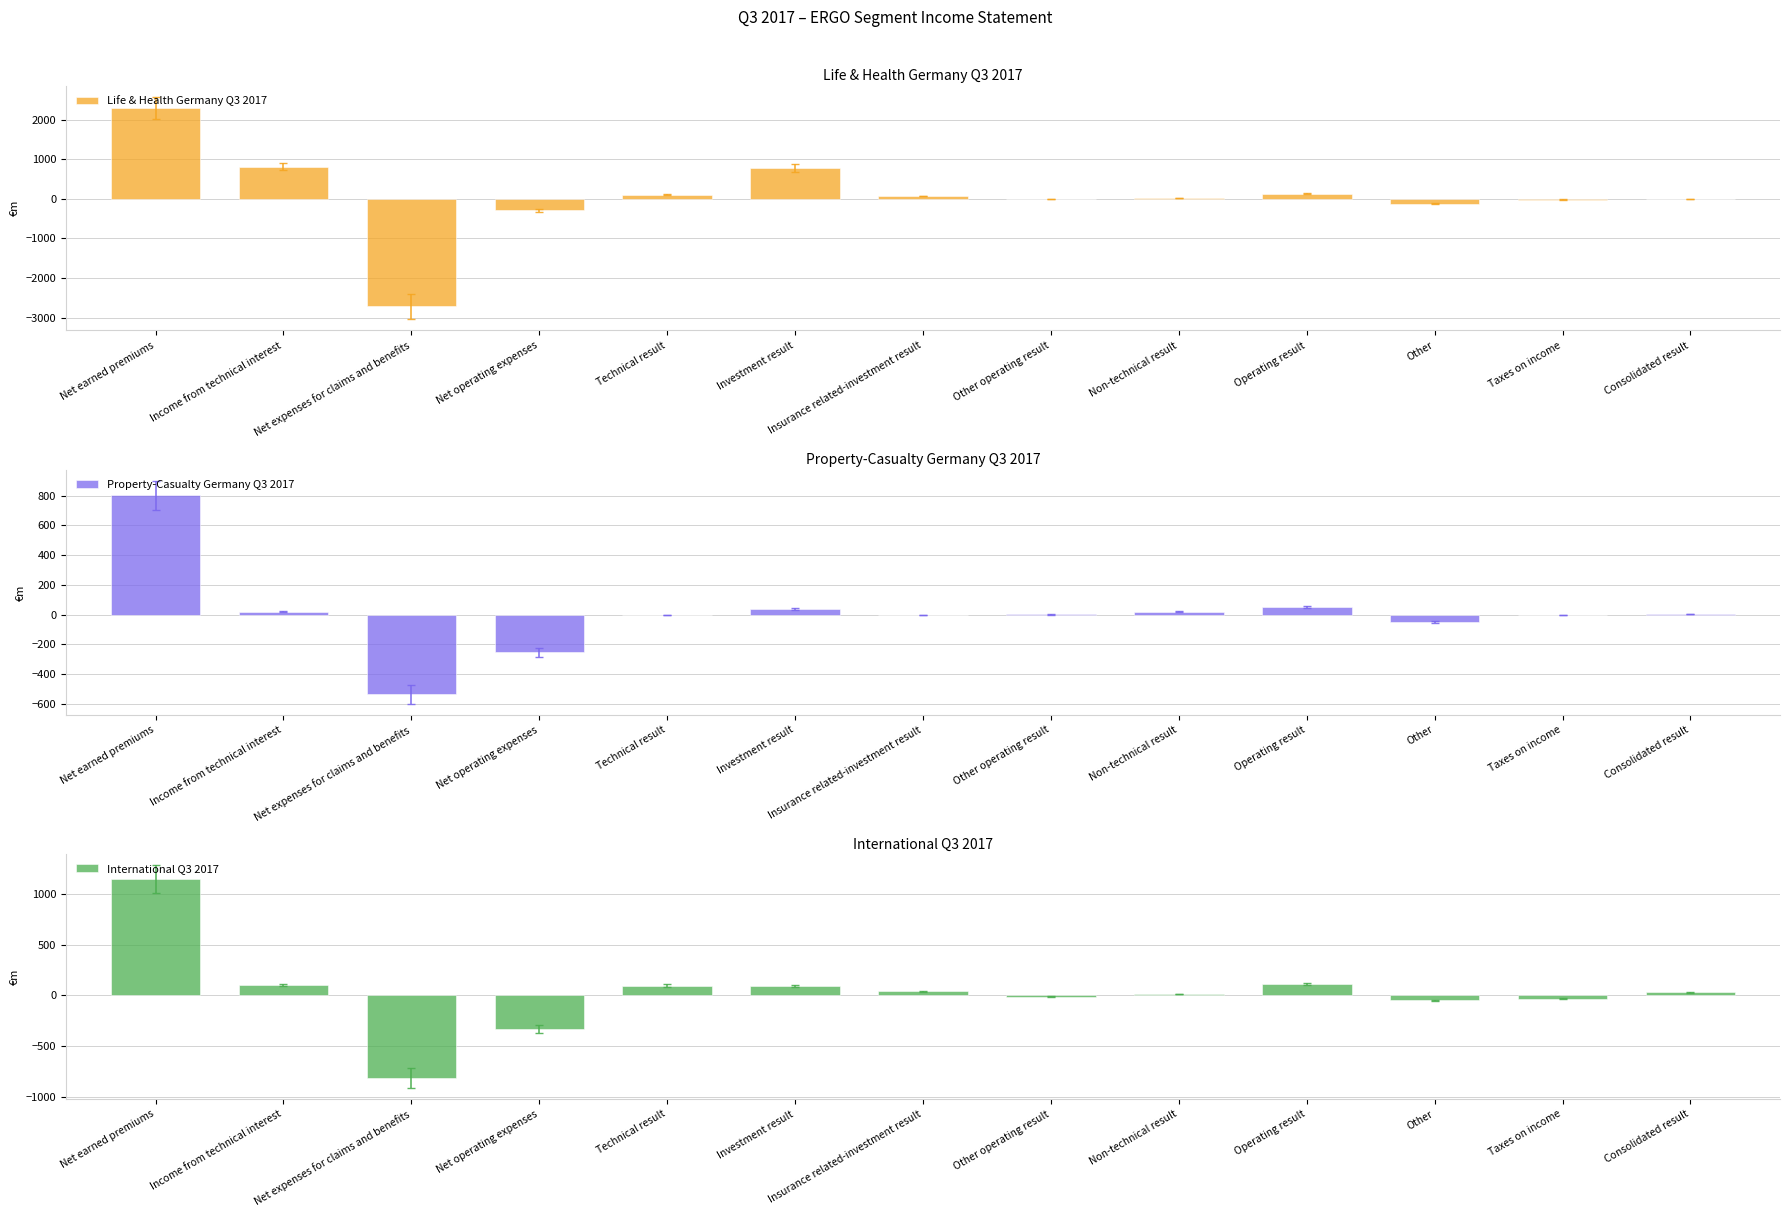

The Life & Health Germany Q3 2017 series shows 812.5 at Income from technical interest. True or false?

True